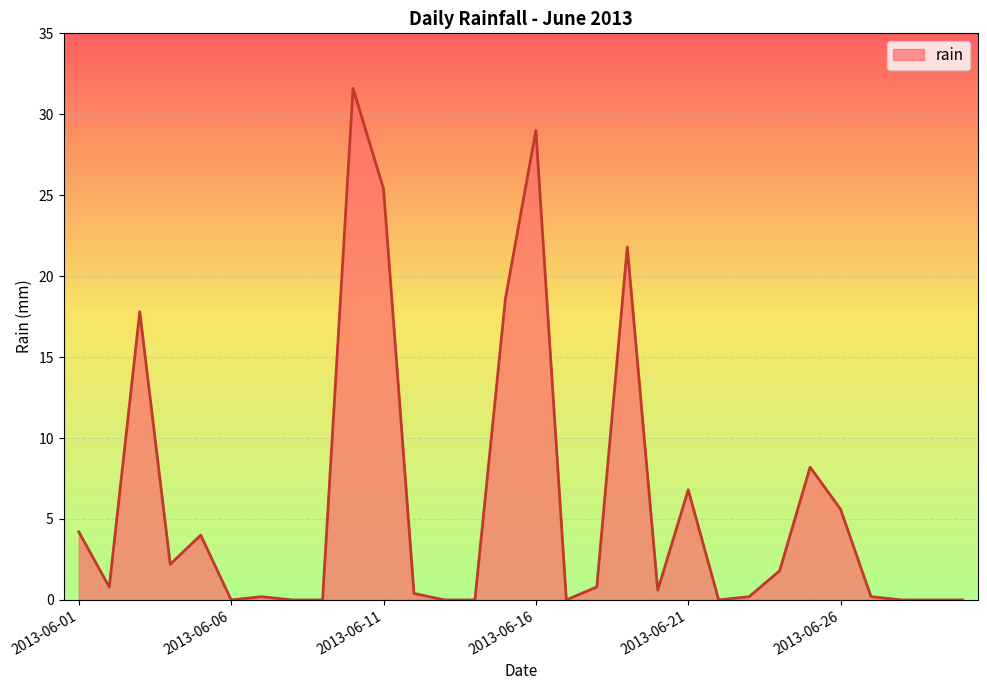

What is the maximum value shown in the chart?

31.6